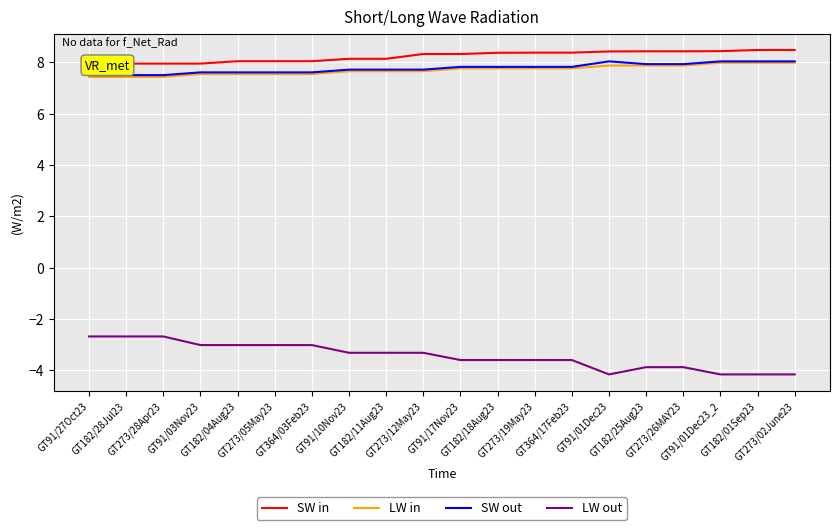

Which series has the widest spread of values?

LW out (DTDΔ bps)